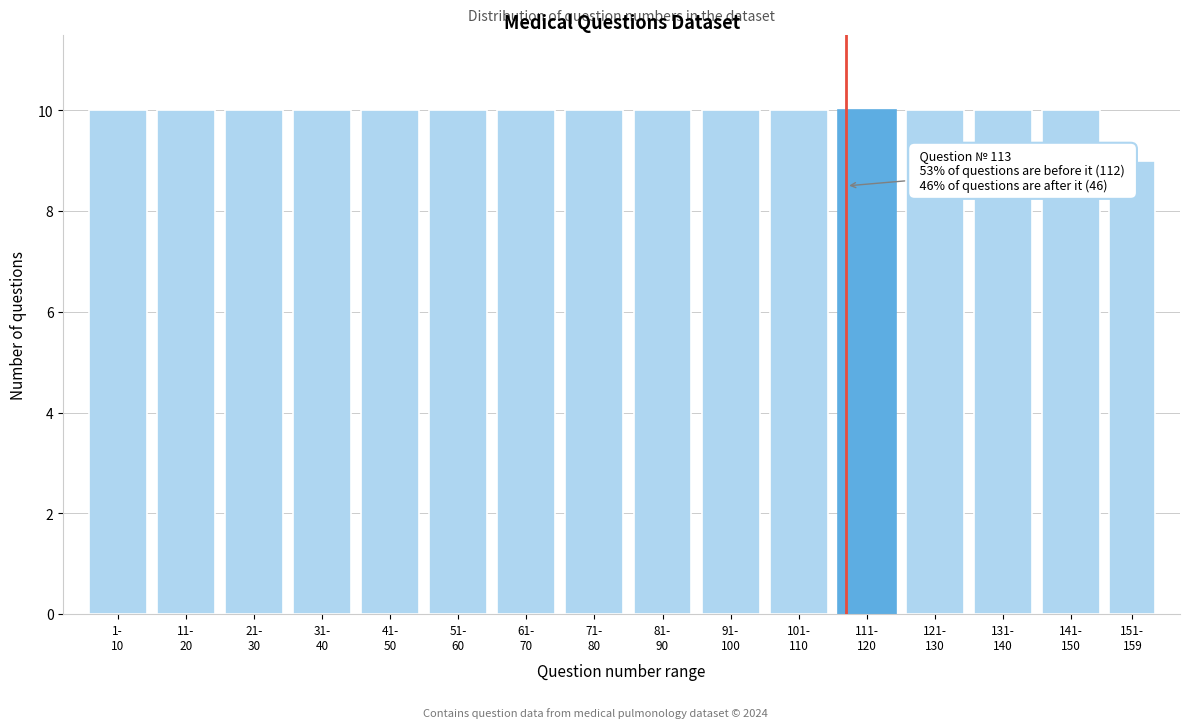

Reading left to right, extract all data points from this chart.

10	10	10	10	10	10	10	10	10	10	10	10	10	10	10	9